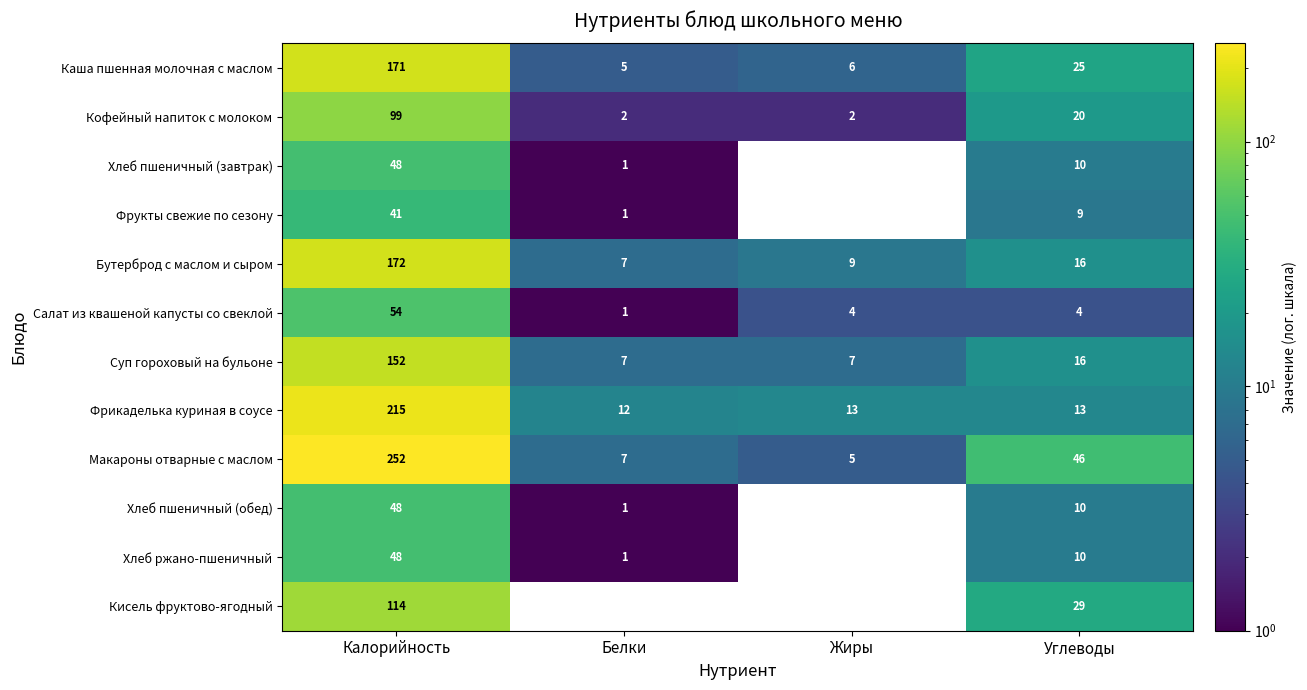

Is the value of Фрукты свежие по сезону at Углеводы greater than the value of Хлеб ржано-пшеничный at Калорийность?

No